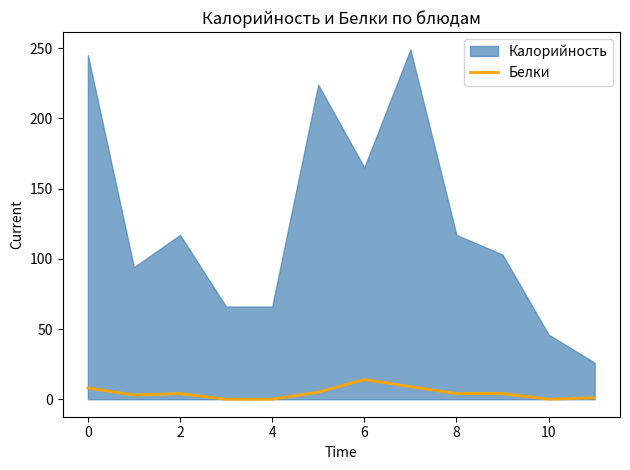

How many data points are less than 4?

5